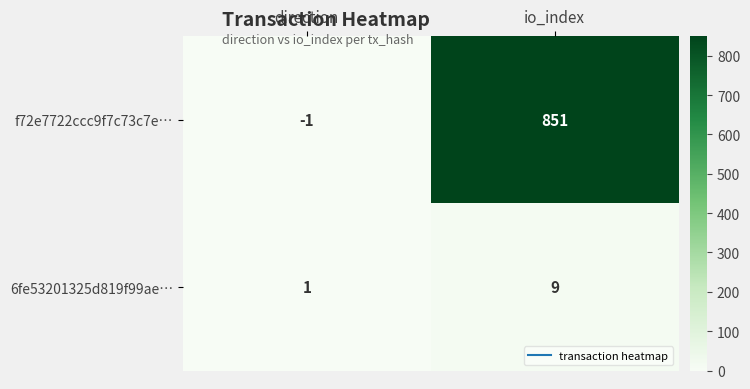

Which series changed the most between direction and io_index?

f72e7722ccc9f7c73c7e…